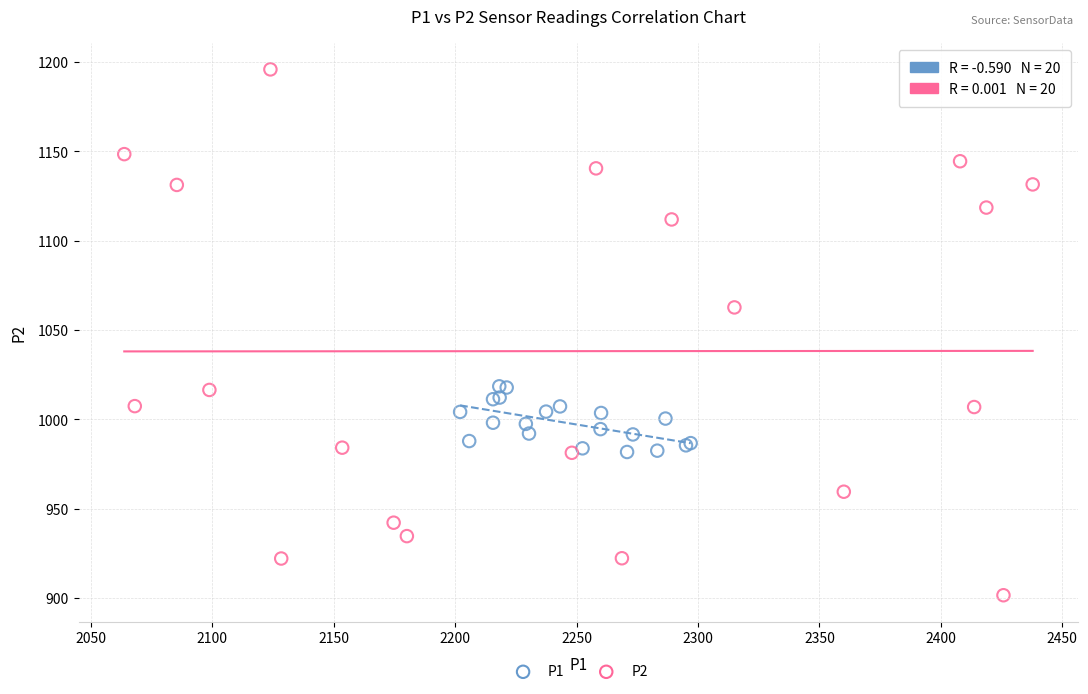

Which series has the largest Y range (max minus min)?

P2